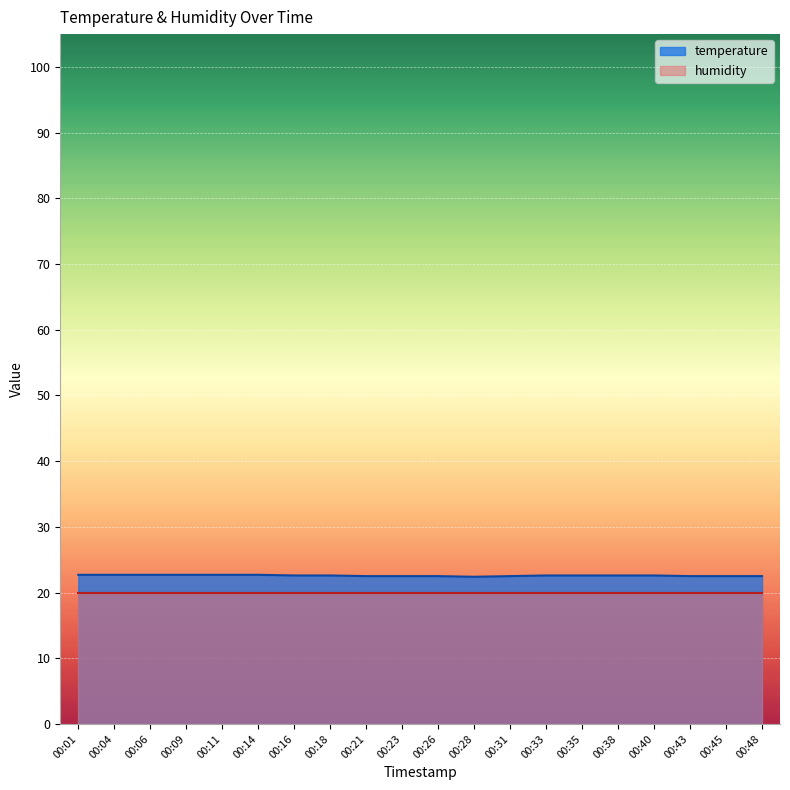

How many values are between 22 and 23?

20